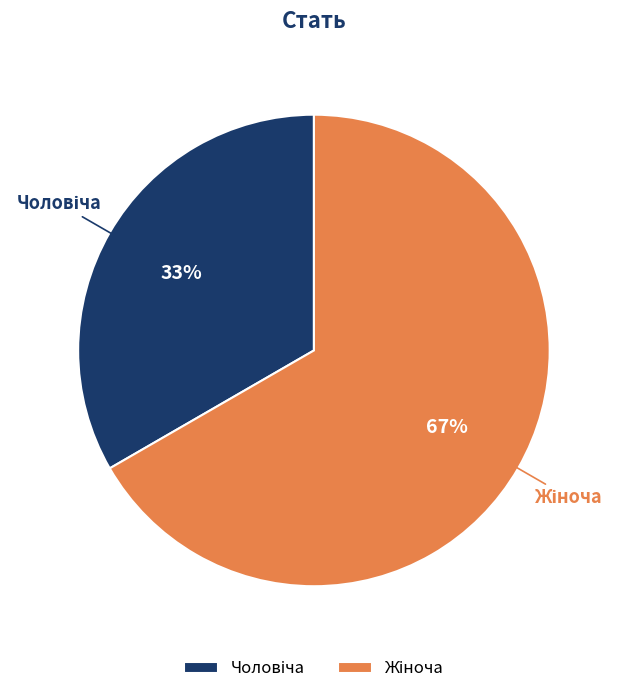

To the nearest percent, what is the average slice percentage?

50%